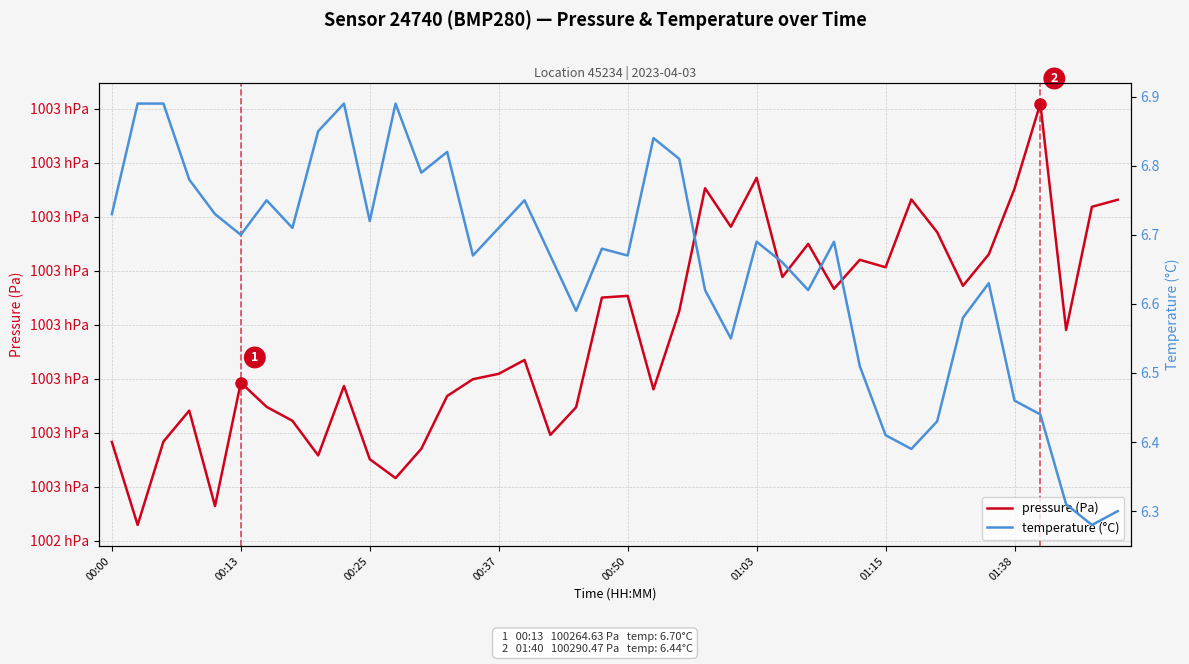

What is the sum of the pressure (Pa) values at 01:15 and 24?

200541.4